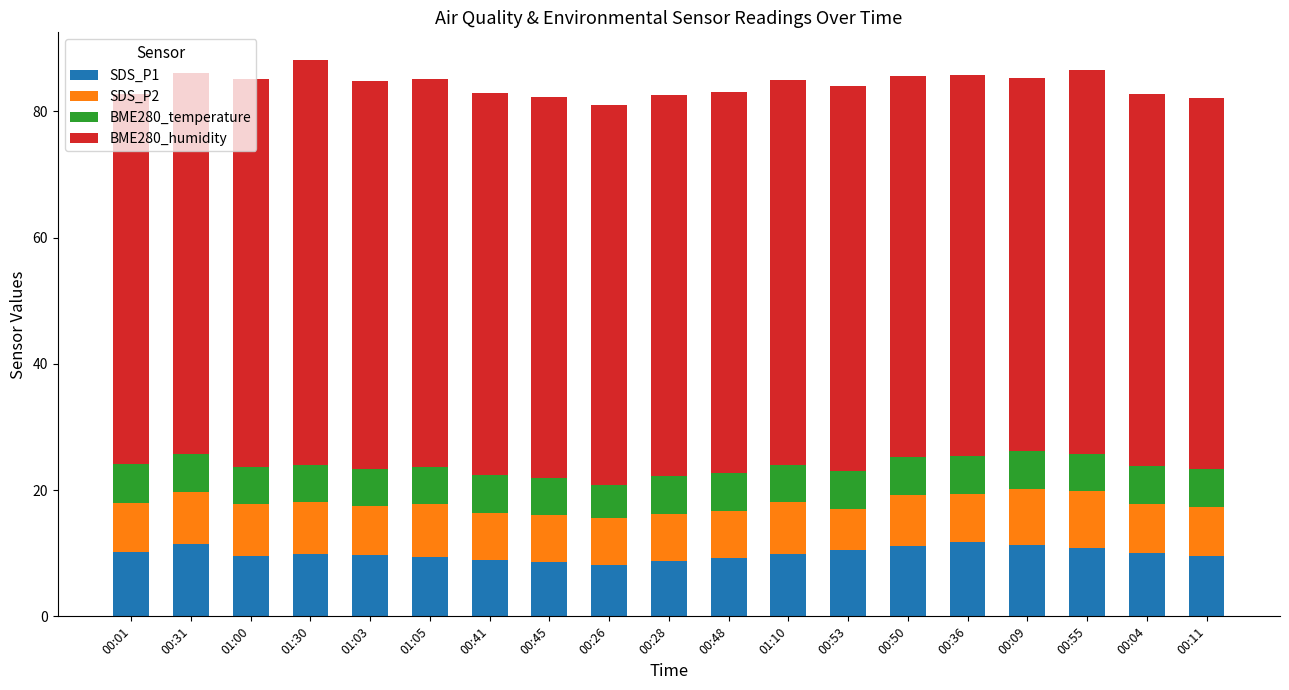

True or false: SDS_P1 has a value of 2.1 at 00:45.

False